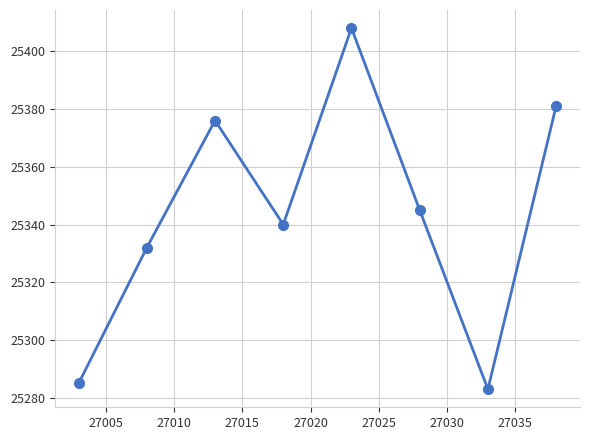

How many points are higher than both their immediate neighbors (excluding endpoints)?

2